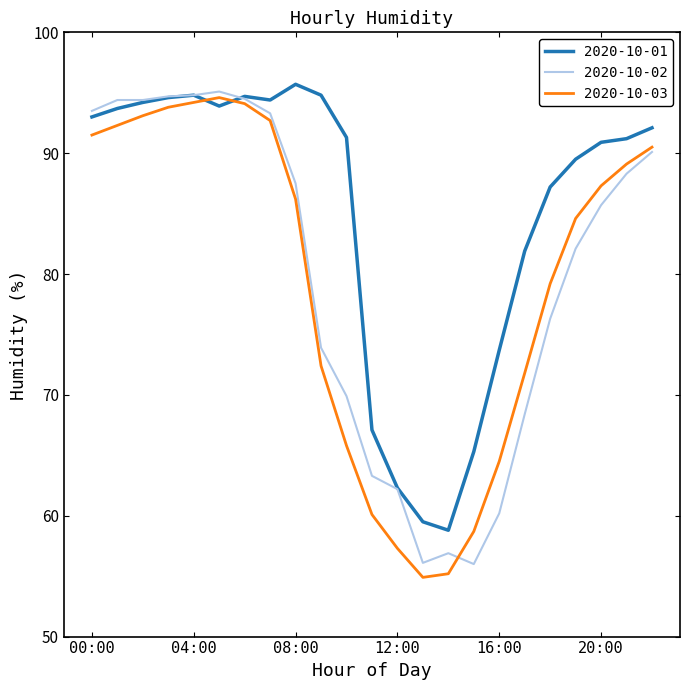

What is the greatest value displayed?

95.7